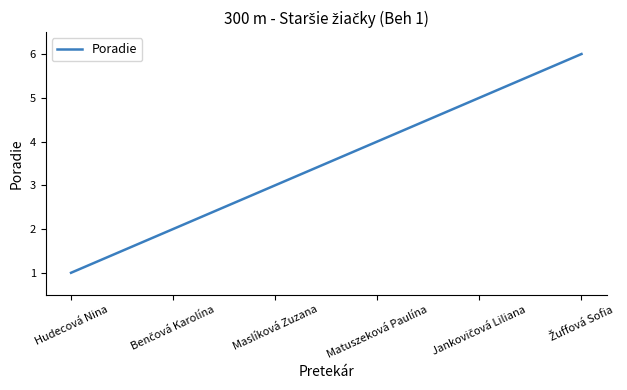

What is the sum of the values at Matuszeková Paulína and Maslíková Zuzana?

7